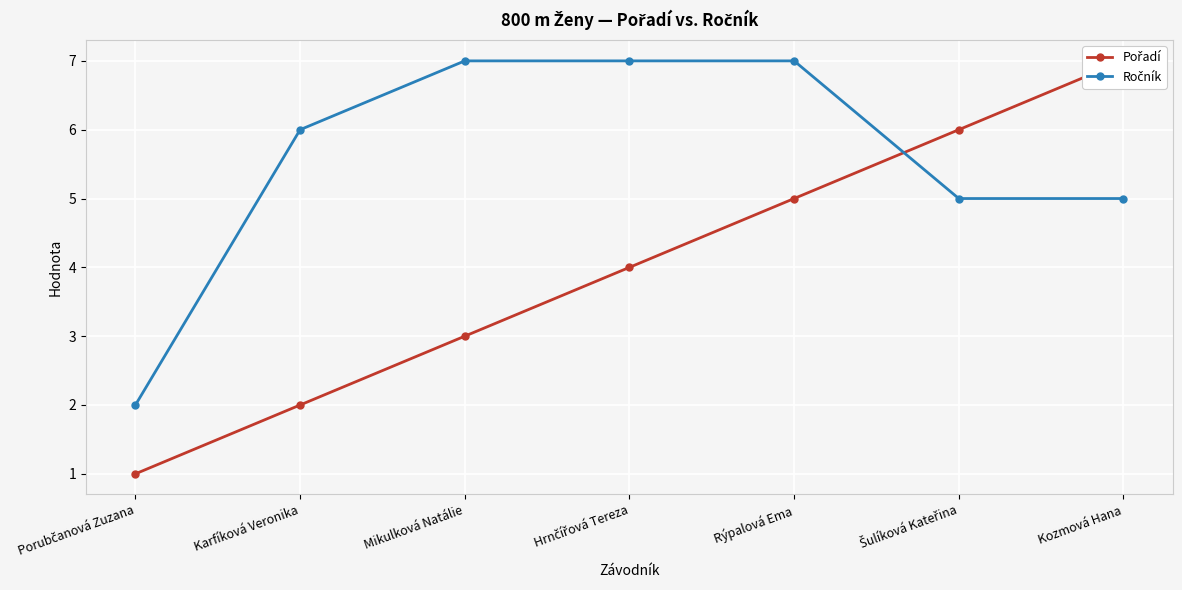

Does the chart display data point markers on the line(s)?

Yes